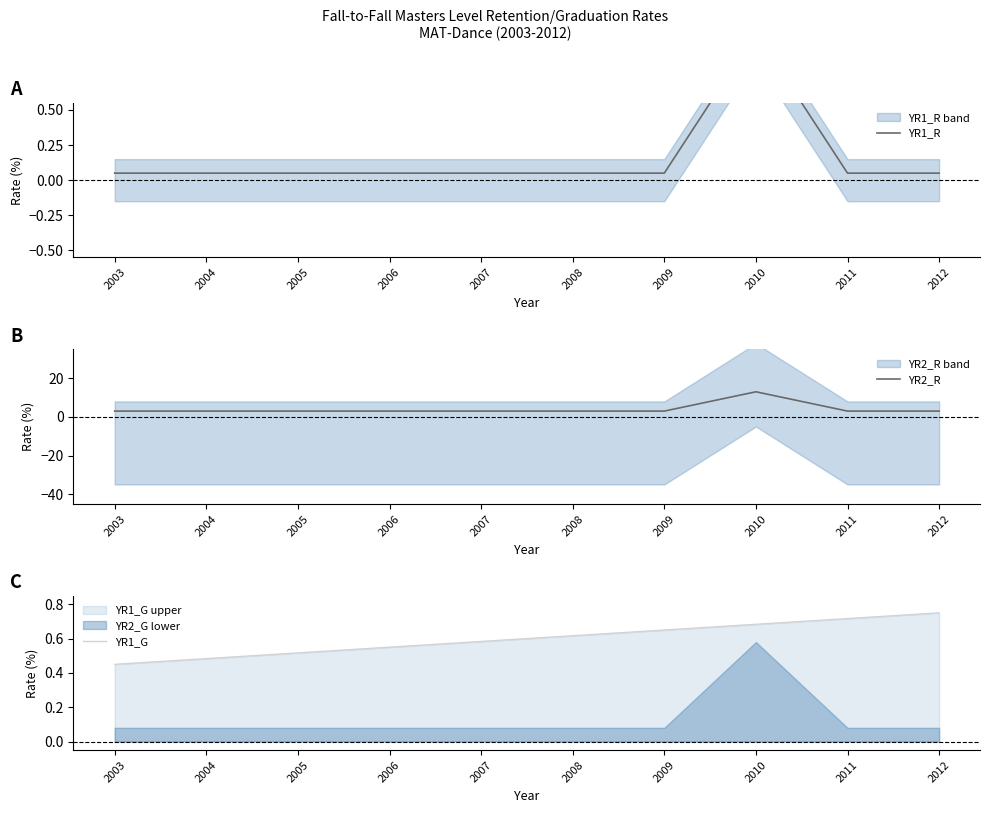

How many lines are shown in the chart?

3